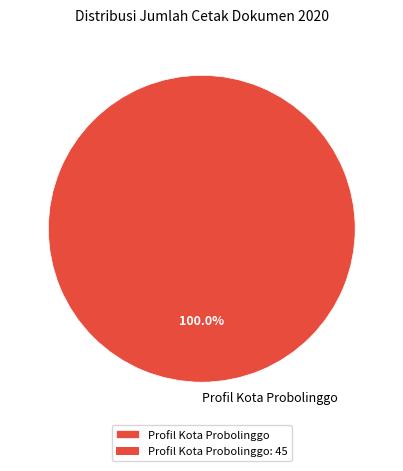

Rank the categories by value from lowest to highest.

Profil Kota Probolinggo